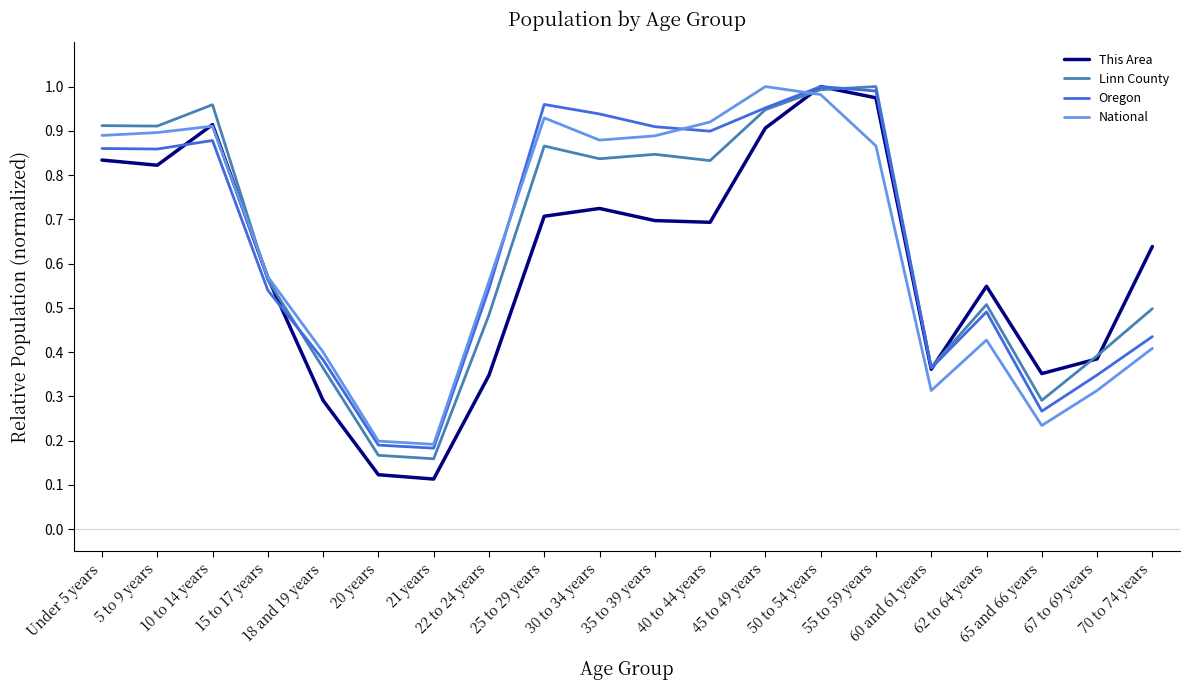

True or false: This Area and Oregon intersect in this chart.

True